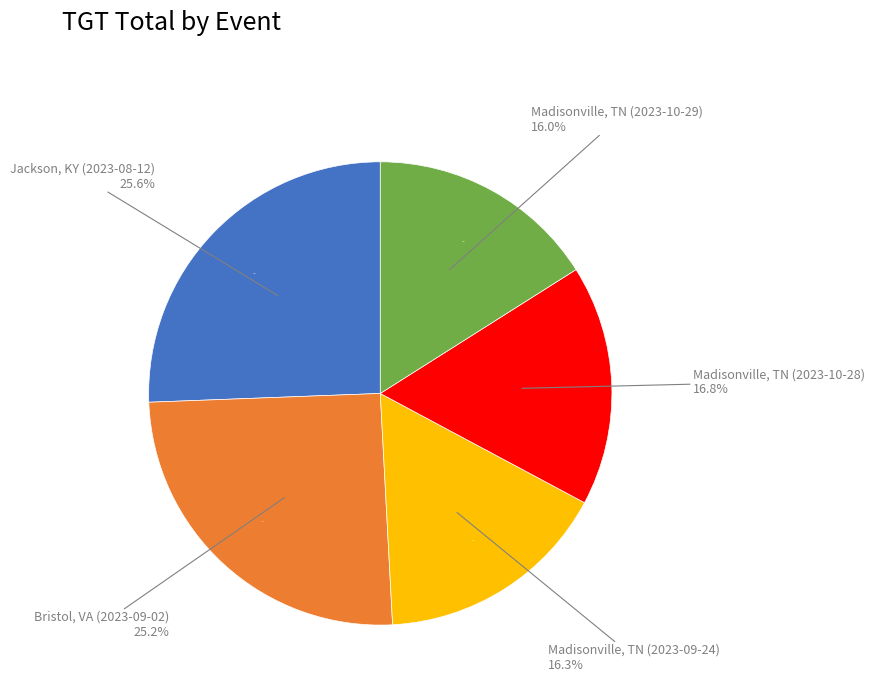

Does Madisonville, TN (2023-10-28) account for over 50% of the chart?

No